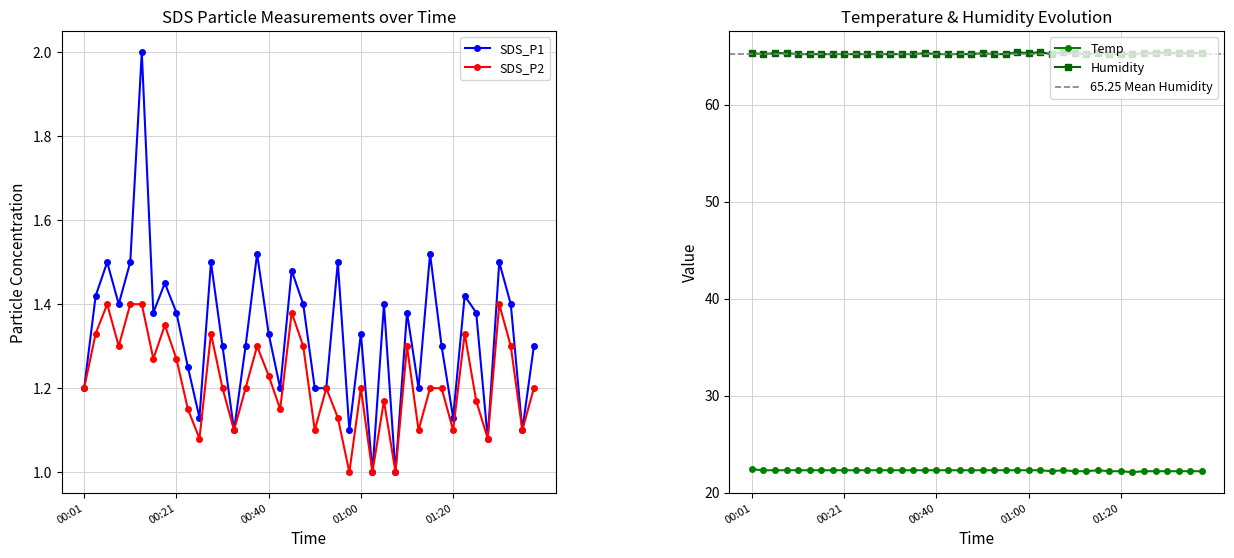

List the labels in order of SDS_P2 value, smallest first.

00:57, 01:02, 01:08, 00:26, 01:28, 00:33, 00:50, 01:13, 01:20, 01:35, 00:55, 00:23, 00:43, 01:05, 01:25, 00:01, 00:31, 00:35, 00:52, 01:00, 01:16, 01:18, 01:38, 00:40, 00:16, 00:21, 00:09, 00:38, 00:48, 01:11, 01:33, 00:04, 00:28, 01:23, 00:18, 00:45, 00:06, 00:11, 00:14, 01:30